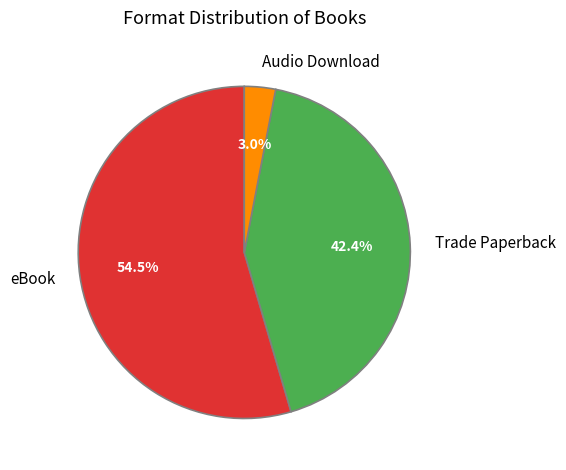

To the nearest percent, what is the difference between the eBook and Trade Paperback slice percentages?

12%